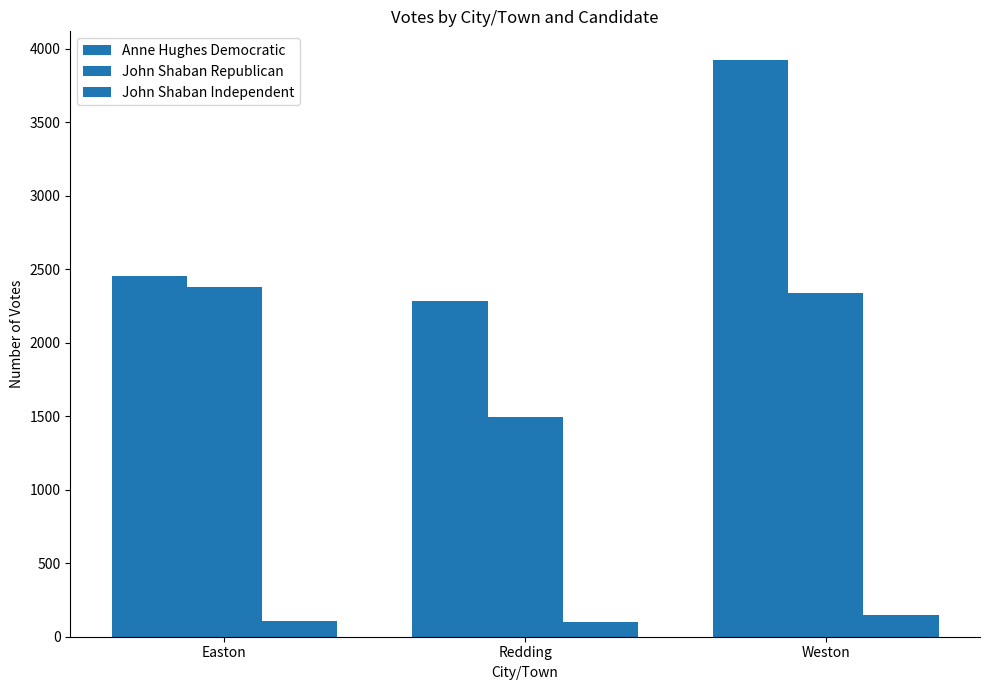

What is the minimum value for Anne Hughes Democratic?

2282